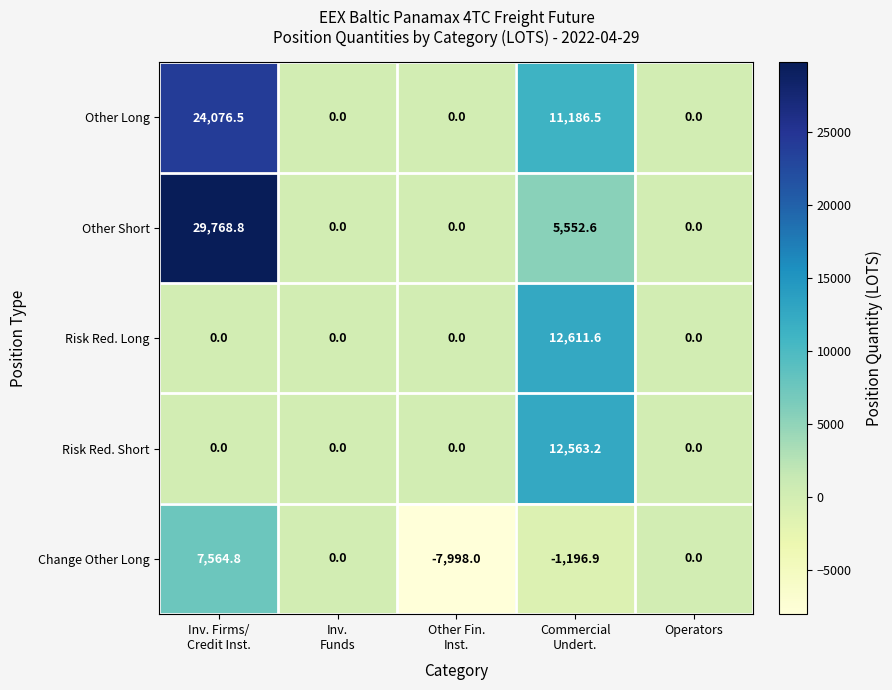

The Risk Red. Short series shows 8556.7 at Operators. True or false?

False